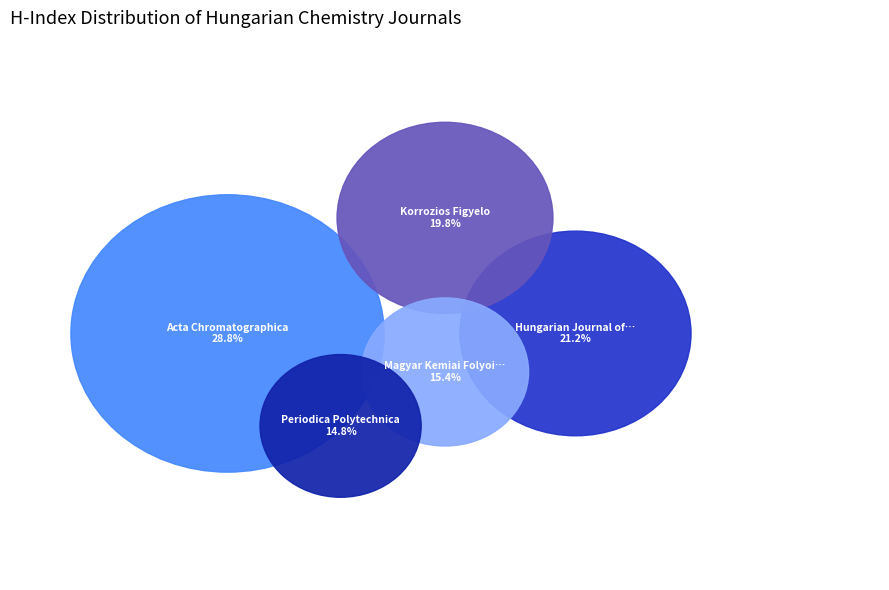

How much of the chart is everything except Hungarian Journal of Industrial Chemistry?

78.8%